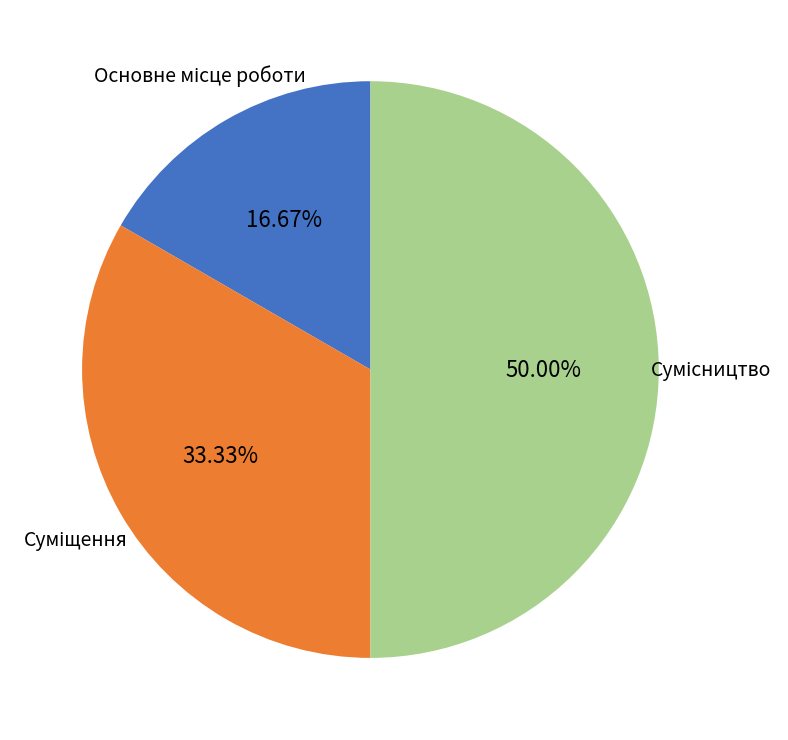

To the nearest percent, what is the difference between the largest and smallest slice percentages?

33%